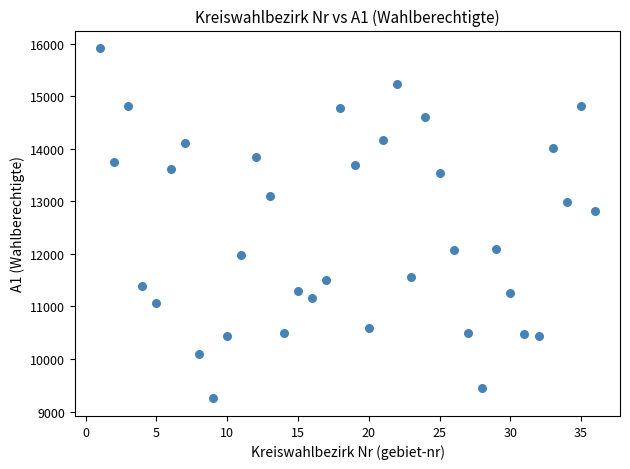

What Y value in the scatter plot is closest to 12582?

12812